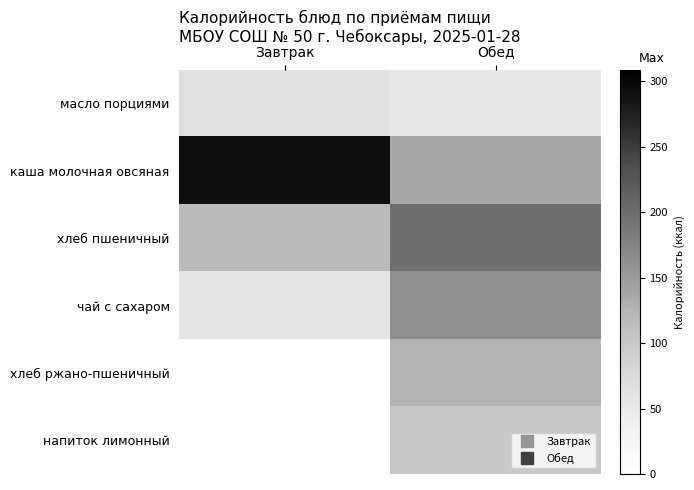

Reading left to right, list all the values displayed in this chart.

масло порциями: Завтрак=66	Обед=53
каша молочная овсяная: Завтрак=294	Обед=137
хлеб пшеничный: Завтрак=119	Обед=197
чай с сахаром: Завтрак=57	Обед=161
хлеб ржано-пшеничный: Завтрак=0	Обед=126
напиток лимонный: Завтрак=0	Обед=100